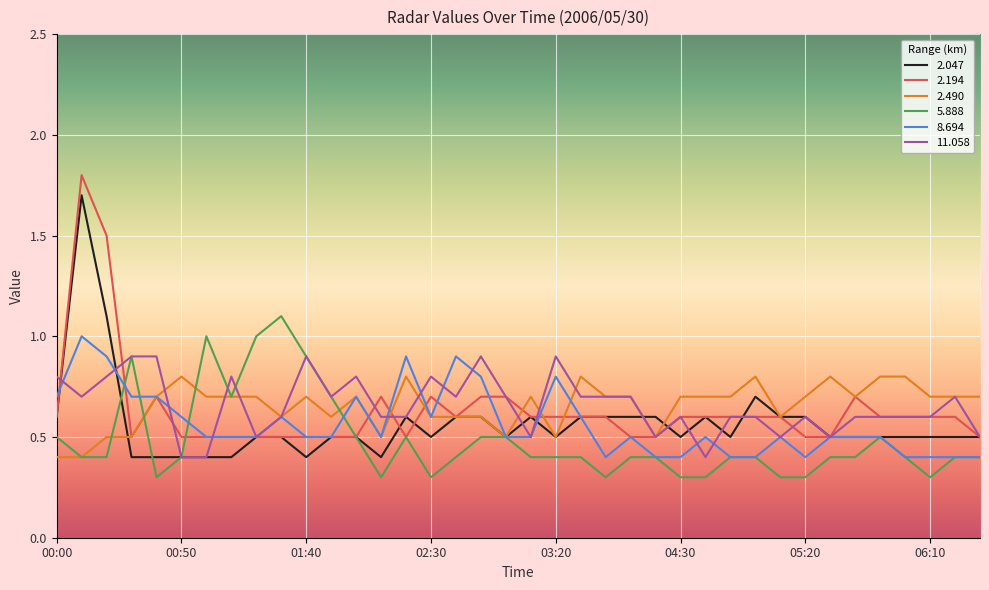

What is the smallest value displayed?

0.3